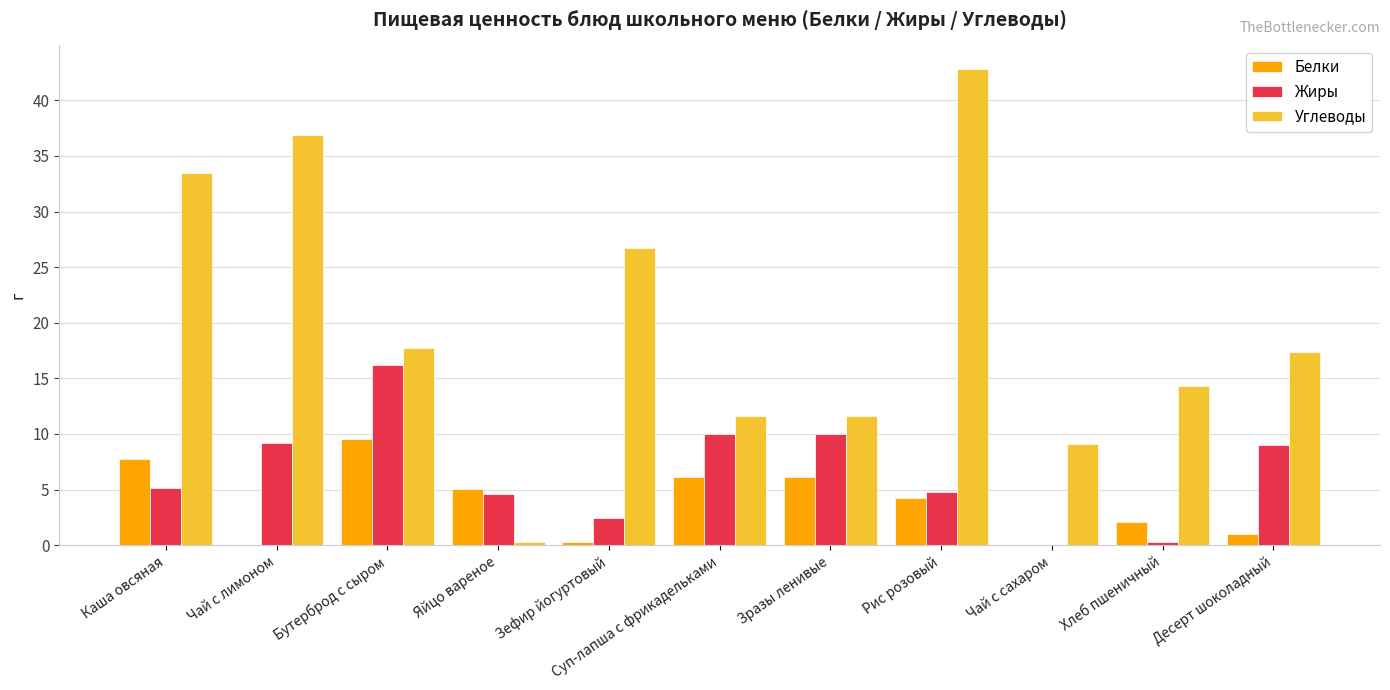

What is the sum of the Белки values at Десерт шоколадный and Чай с лимоном?

1.1